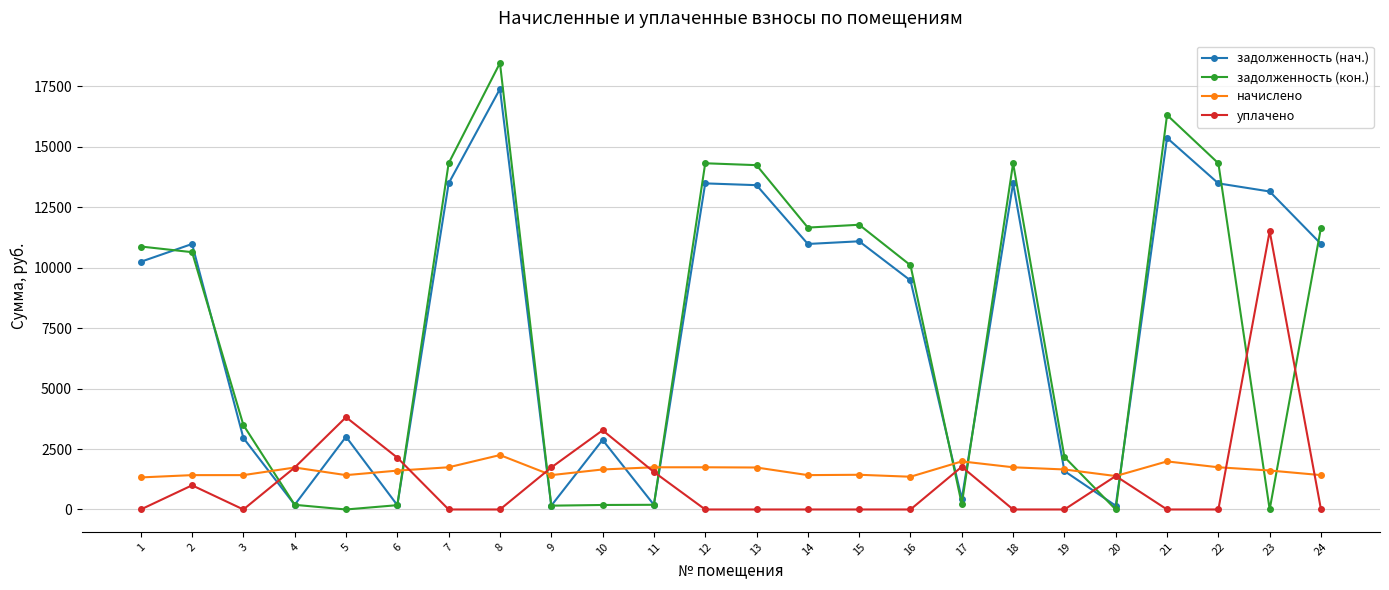

Which series has the largest range (max minus min)?

задолженность (кон.)